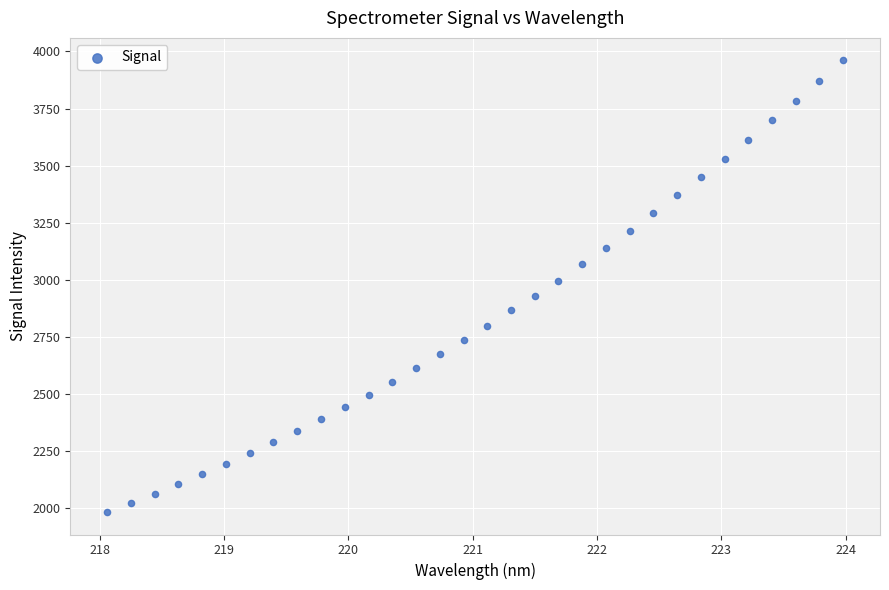

What is the range of Y values (max minus min)?

1976.2